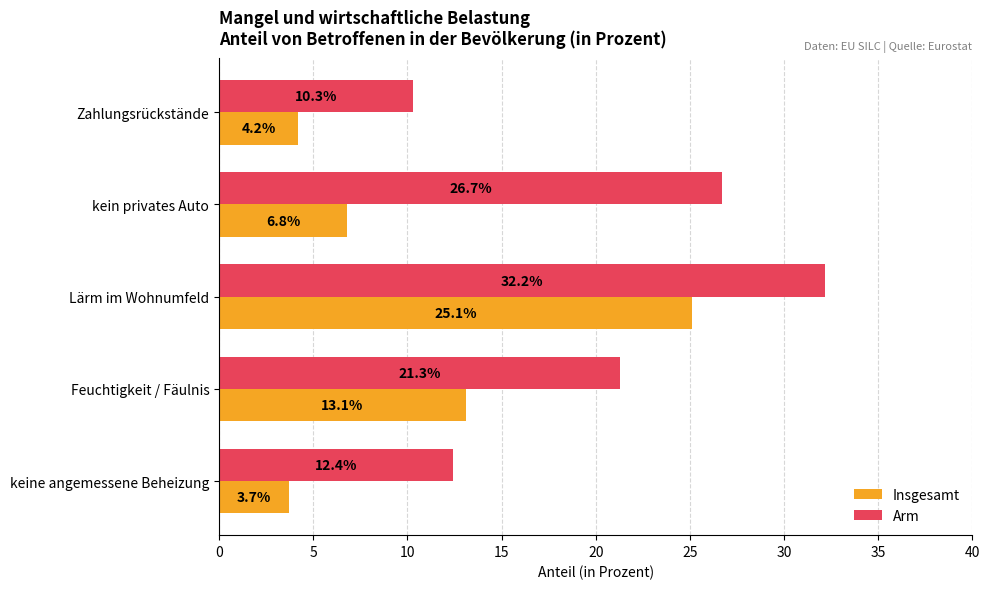

True or false: Arm has a value of 21.5 at keine angemessene Beheizung.

False